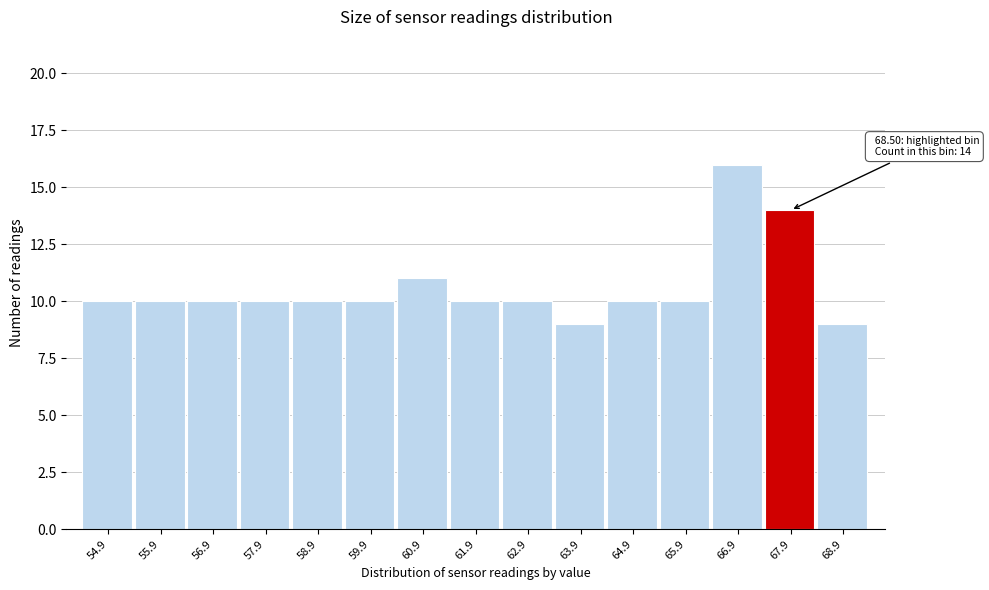

Reading right to left, what are all the values shown in this chart?

9	14	16	10	10	9	10	10	11	10	10	10	10	10	10